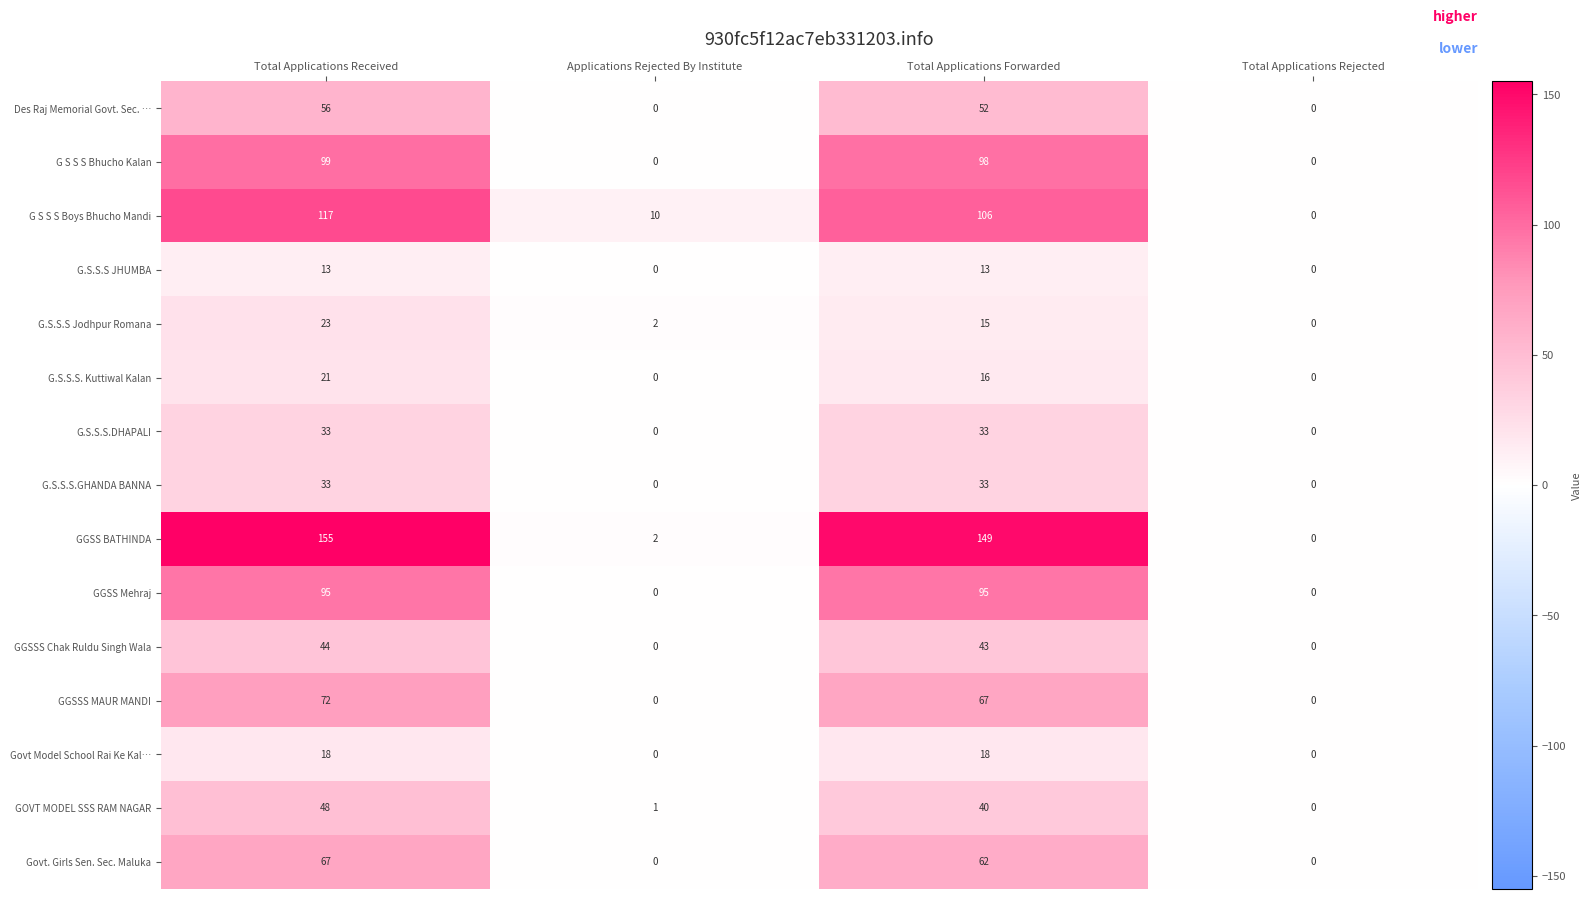

The Govt. Girls Sen. Sec. Maluka series shows 62 at Total Applications Forwarded. True or false?

True